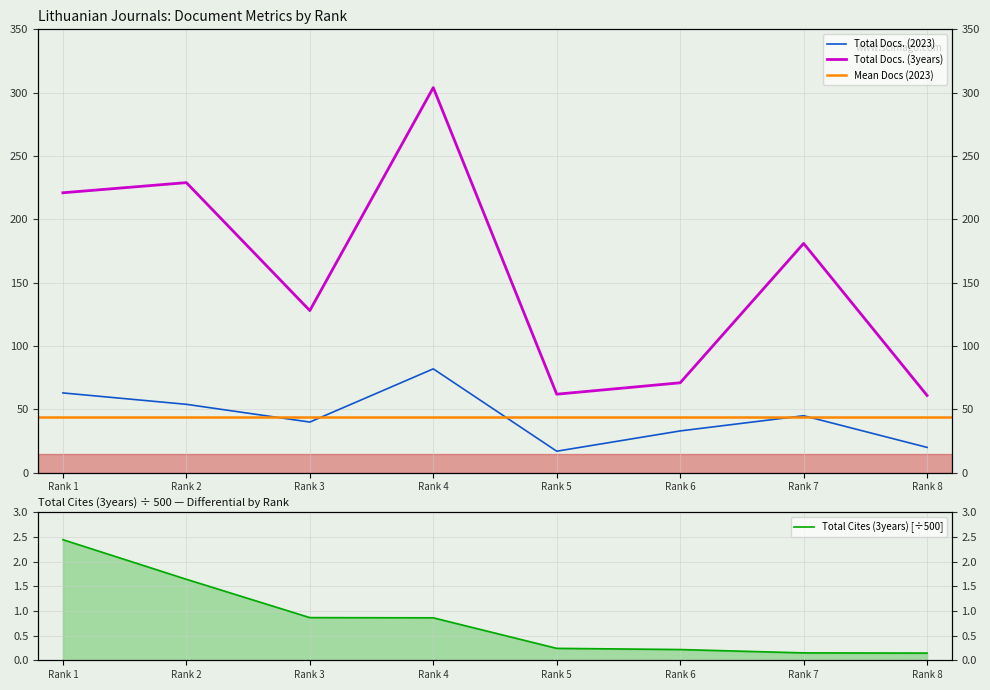

What is the average value of the Total Docs. (3years) series?

157.1